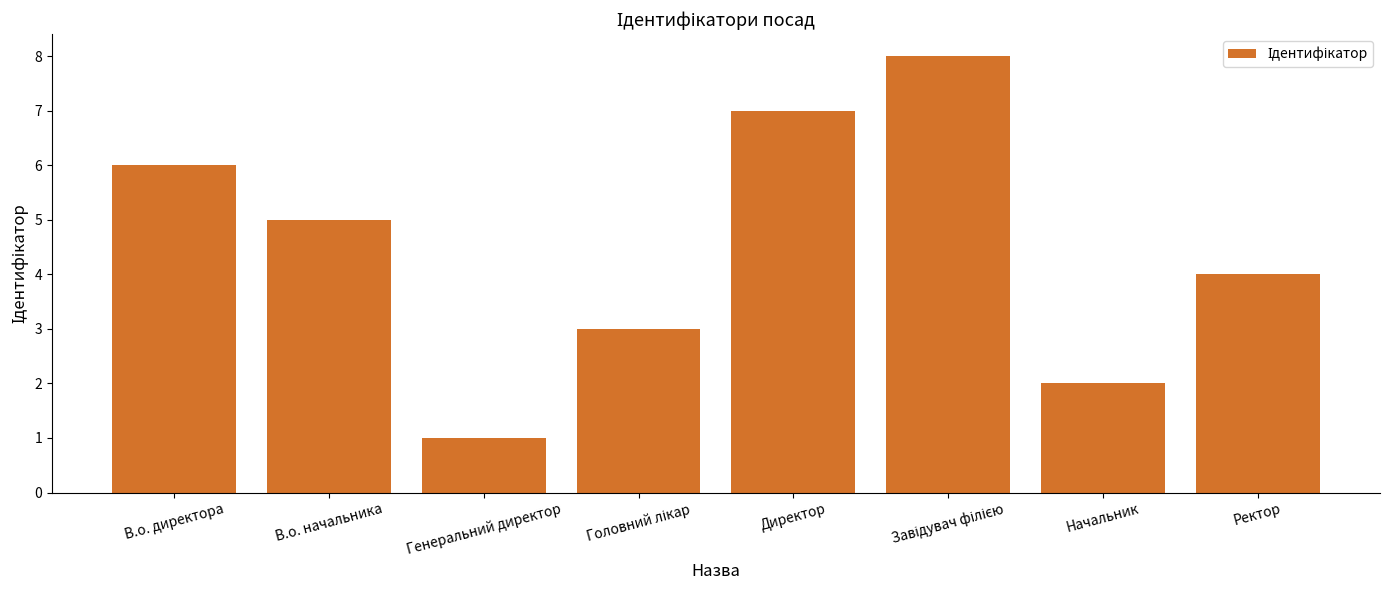

How many bars are there in total?

8